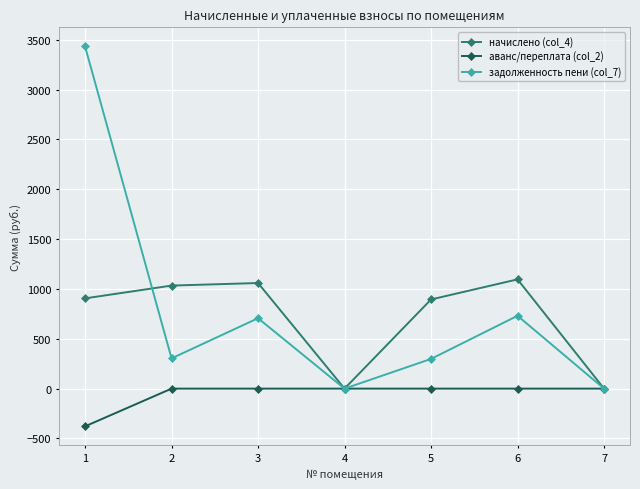

At which category is the sum across all series the highest?

1